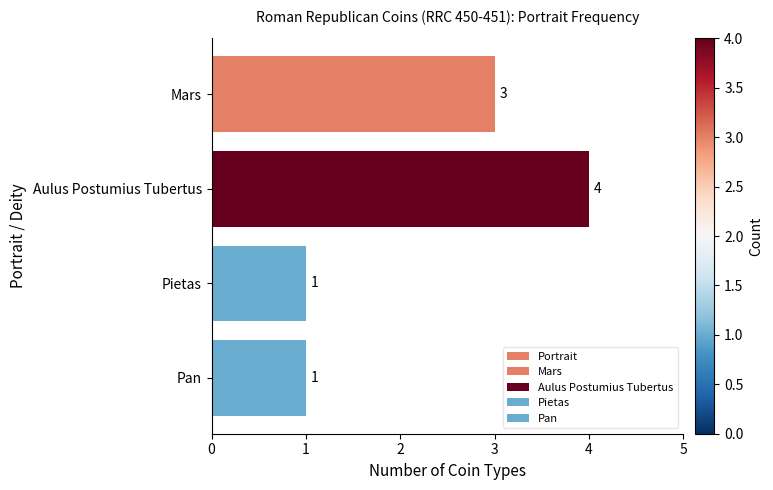

Is it true that the value at Pan is 1?

True